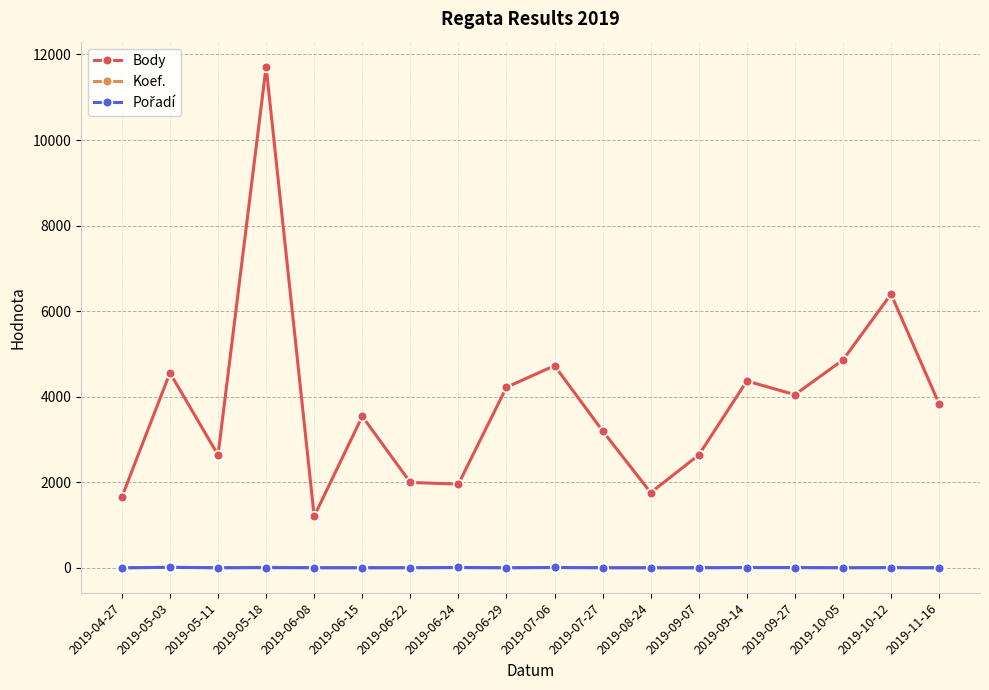

What is the difference between the Body values at 2019-06-15 and 2019-06-08?

2335